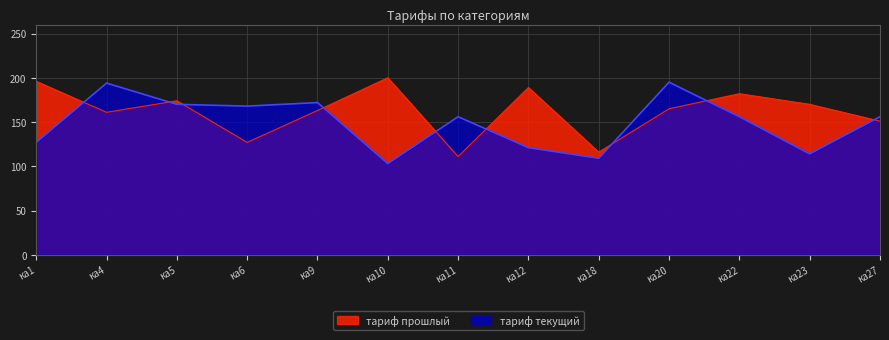

The value of тариф текущий at ка11 is 156. True or false?

True